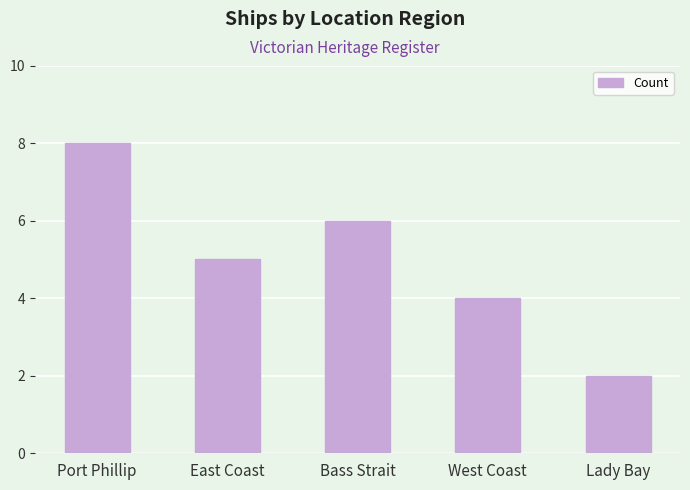

Is it true that the value at Bass Strait is 6?

True